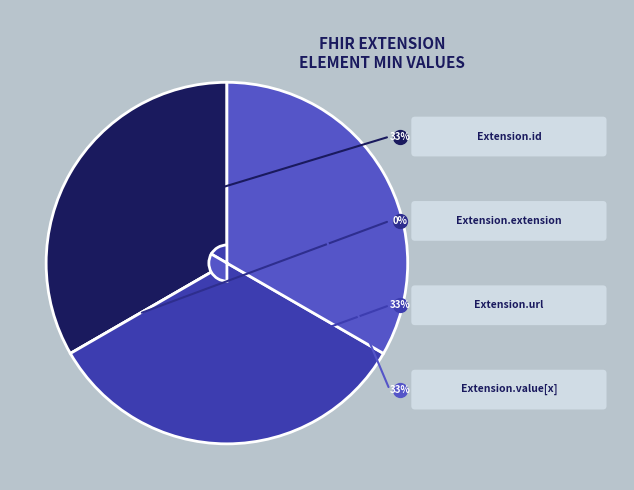

Between Extension.id and Extension.extension, which is larger?

Extension.id